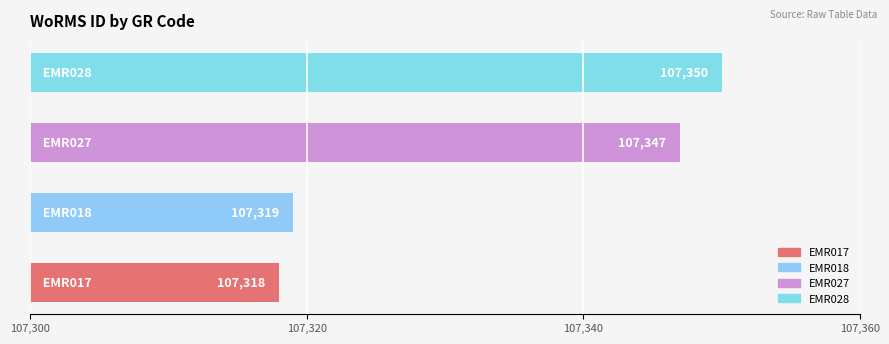

Are the bars horizontal?

Yes